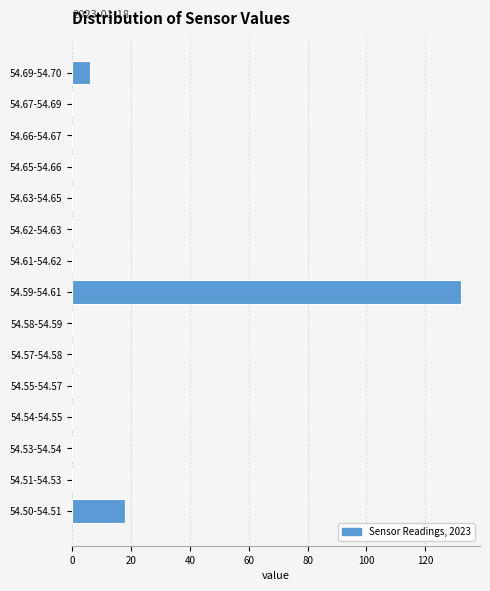

Reading bottom to top, extract all data points from this chart.

54.50-54.51=18	54.51-54.53=0	54.53-54.54=0	54.54-54.55=0	54.55-54.57=0	54.57-54.58=0	54.58-54.59=0	54.59-54.61=132	54.61-54.62=0	54.62-54.63=0	54.63-54.65=0	54.65-54.66=0	54.66-54.67=0	54.67-54.69=0	54.69-54.70=6